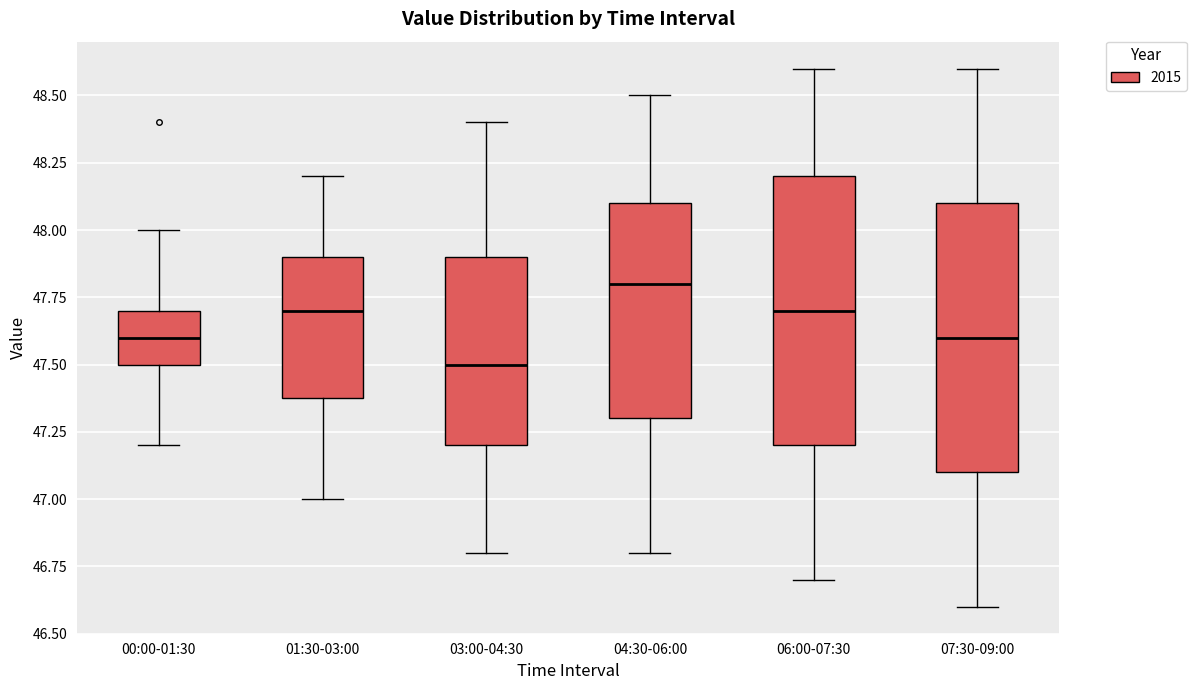

Which box's median line is the highest?

04:30-06:00